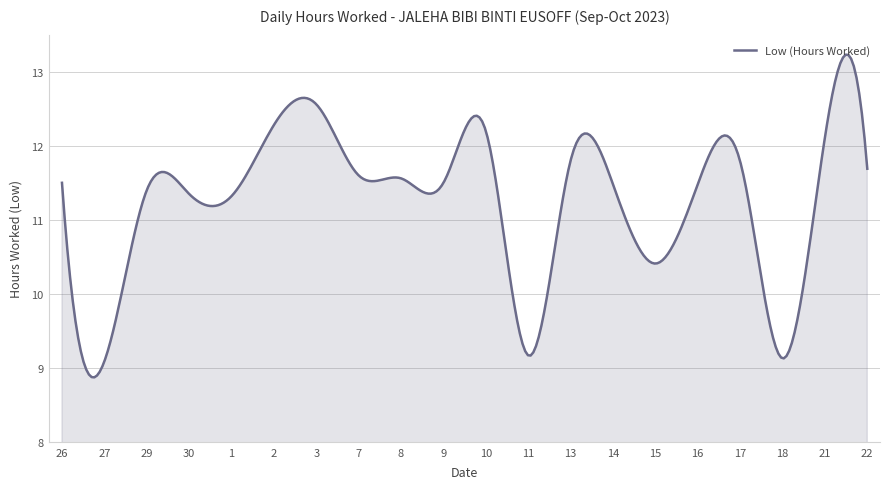

What is the smallest value displayed?

8.9